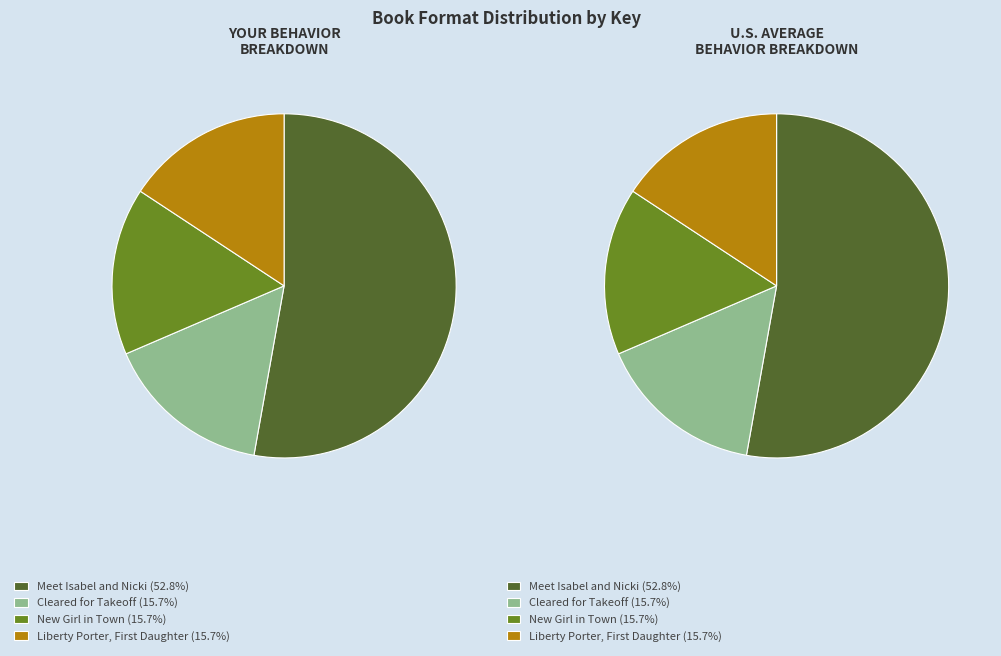

What is the largest slice in the pie chart?

Meet Isabel and Nicki